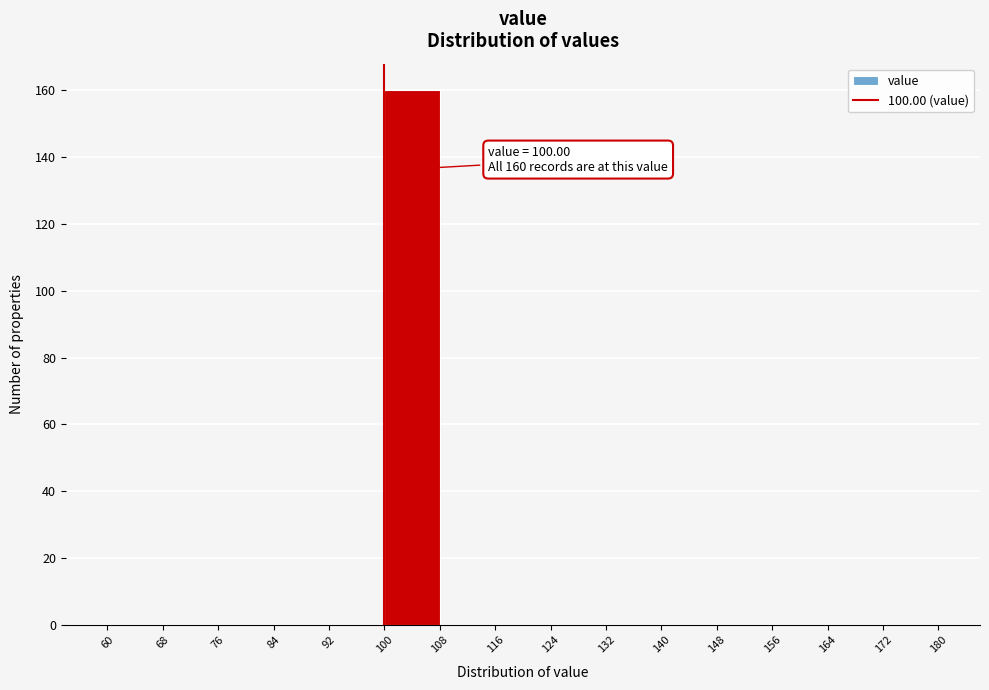

Over which range of the x-axis is the bar tallest?

100 to 108